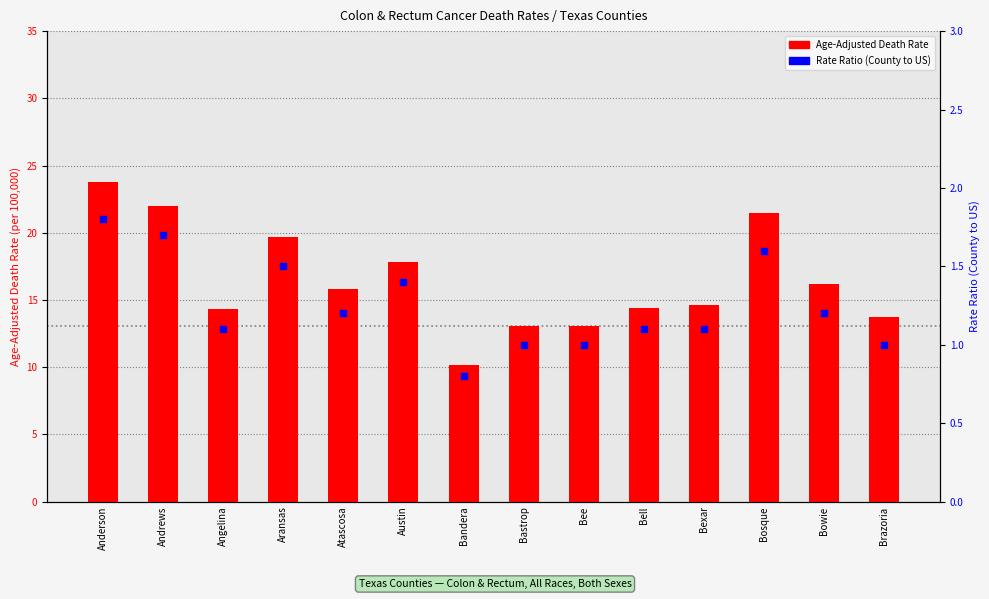

Which series contains the lowest Y value?

Rate Ratio (County to US)